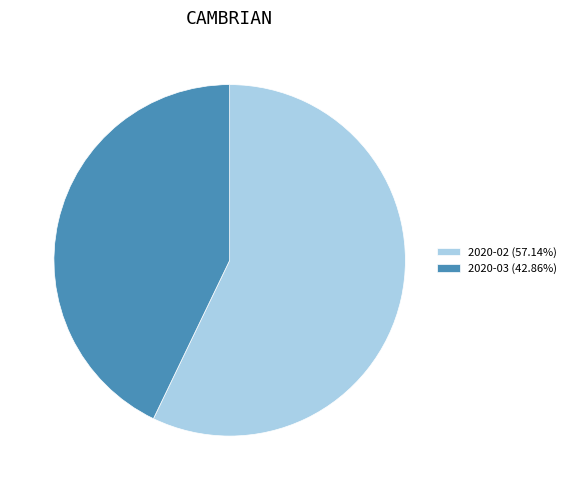

Is there any slice that represents more than half of the pie?

Yes